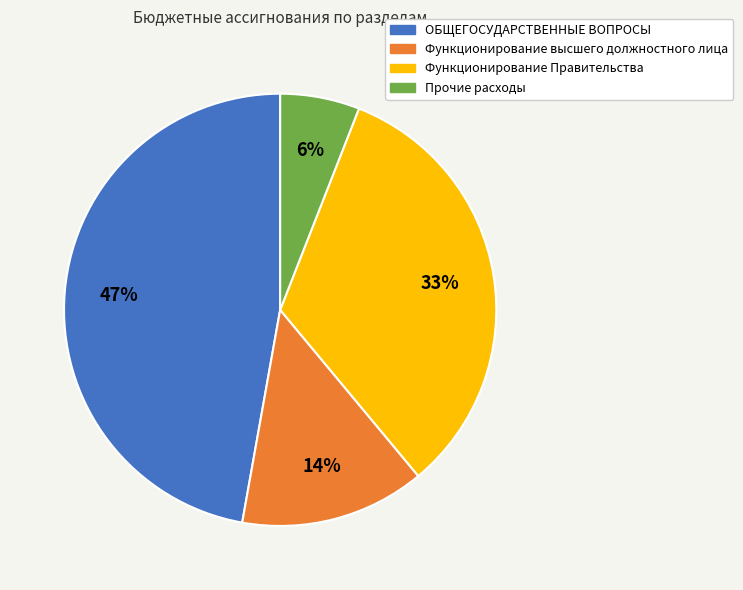

True or false: Функционирование Правительства accounts for 24% of the total.

False